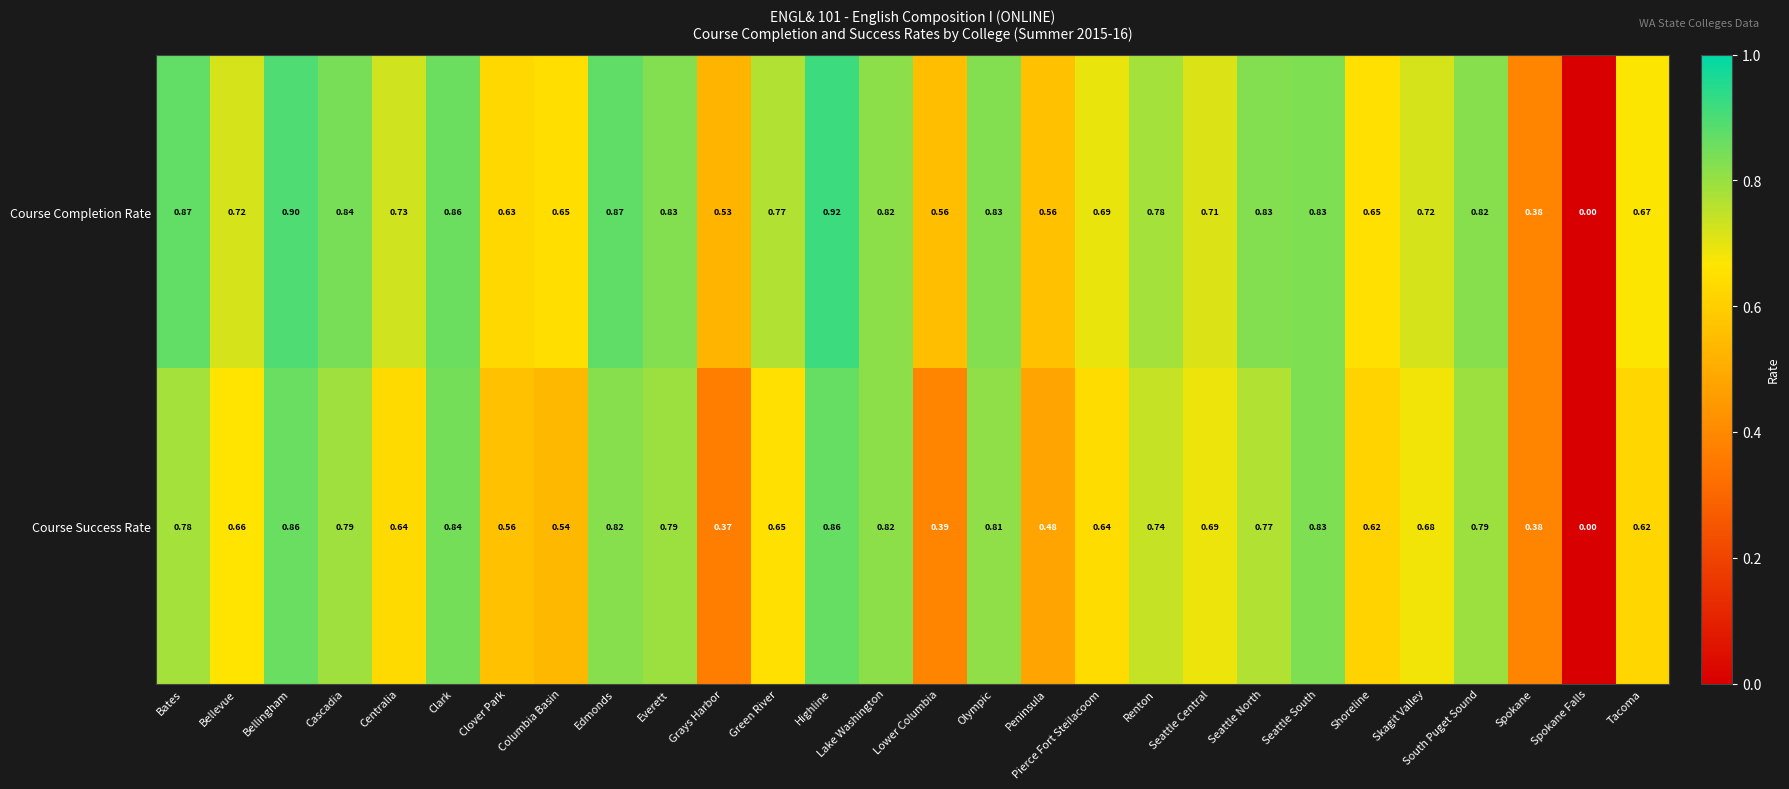

At which category does the chart reach its peak across all series?

Highline